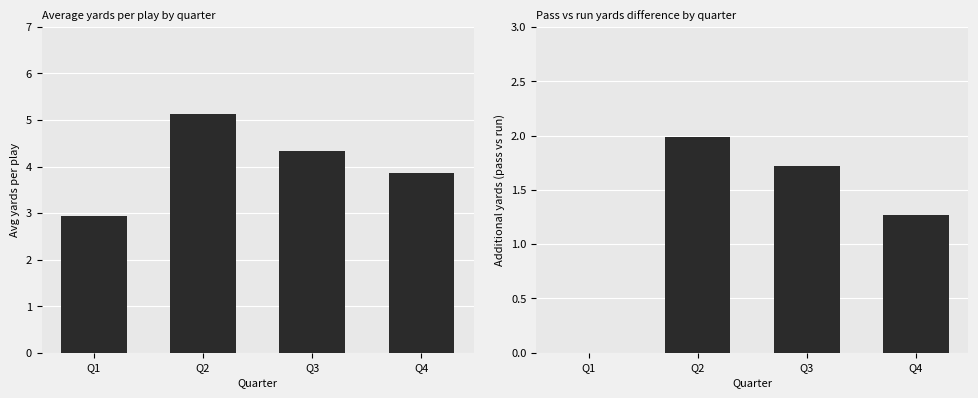

Between Q4 and Q1, which is larger?

Q4